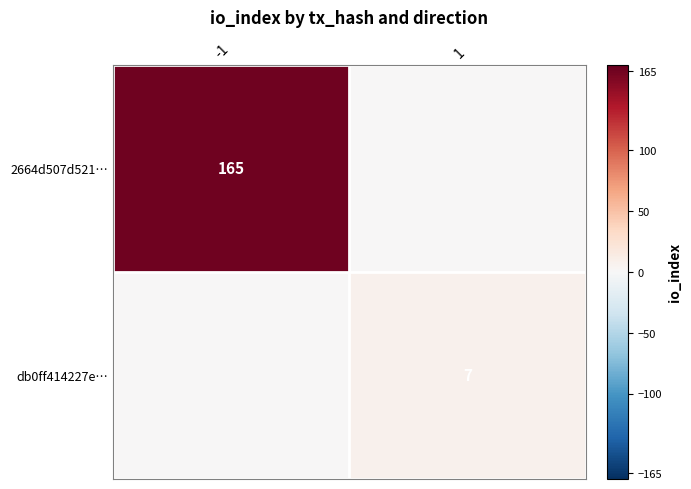

The value of db0ff414227e… at 1 is 9. True or false?

False